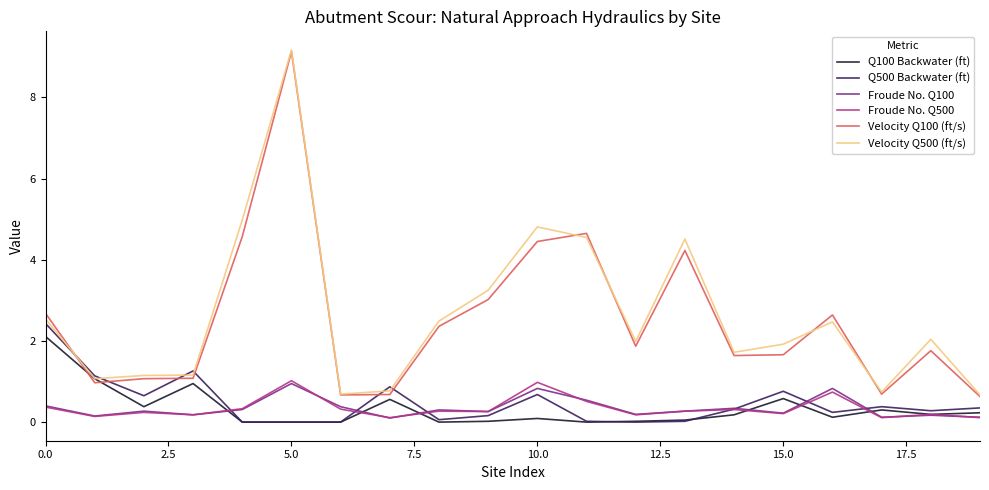

What is the sum of all Q500 Backwater (ft) values?

9.6